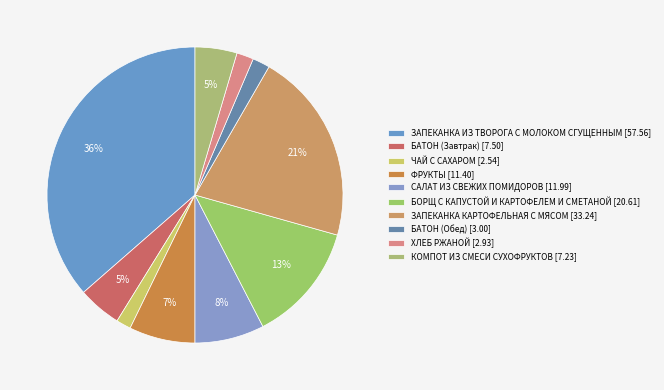

Which has a higher value, ХЛЕБ РЖАНОЙ or ЗАПЕКАНКА ИЗ ТВОРОГА С МОЛОКОМ СГУЩЕННЫМ?

ЗАПЕКАНКА ИЗ ТВОРОГА С МОЛОКОМ СГУЩЕННЫМ